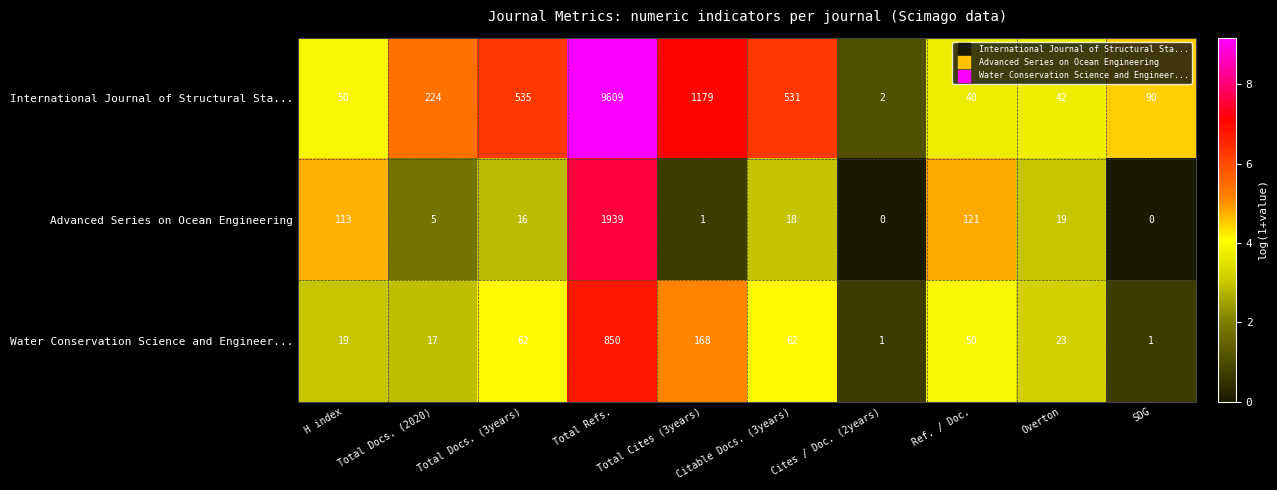

What is the maximum value for Water Conservation Science and Engineer...?

850